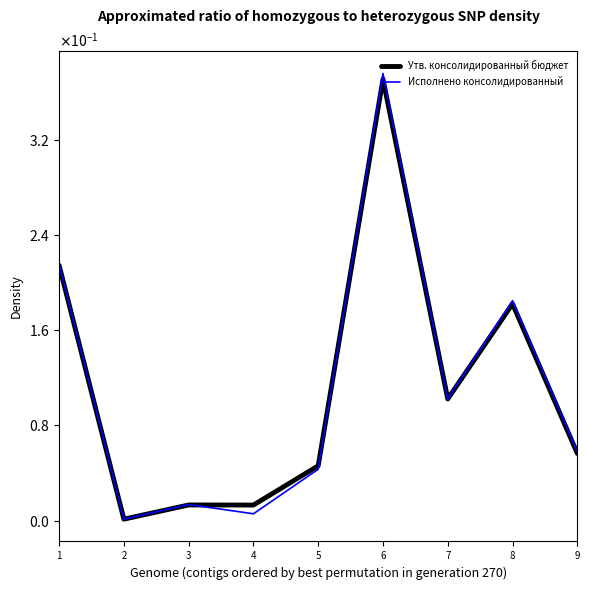

Is the value of Утв. консолидированный бюджет at 5 greater than the value of Исполнено консолидированный at 6?

No